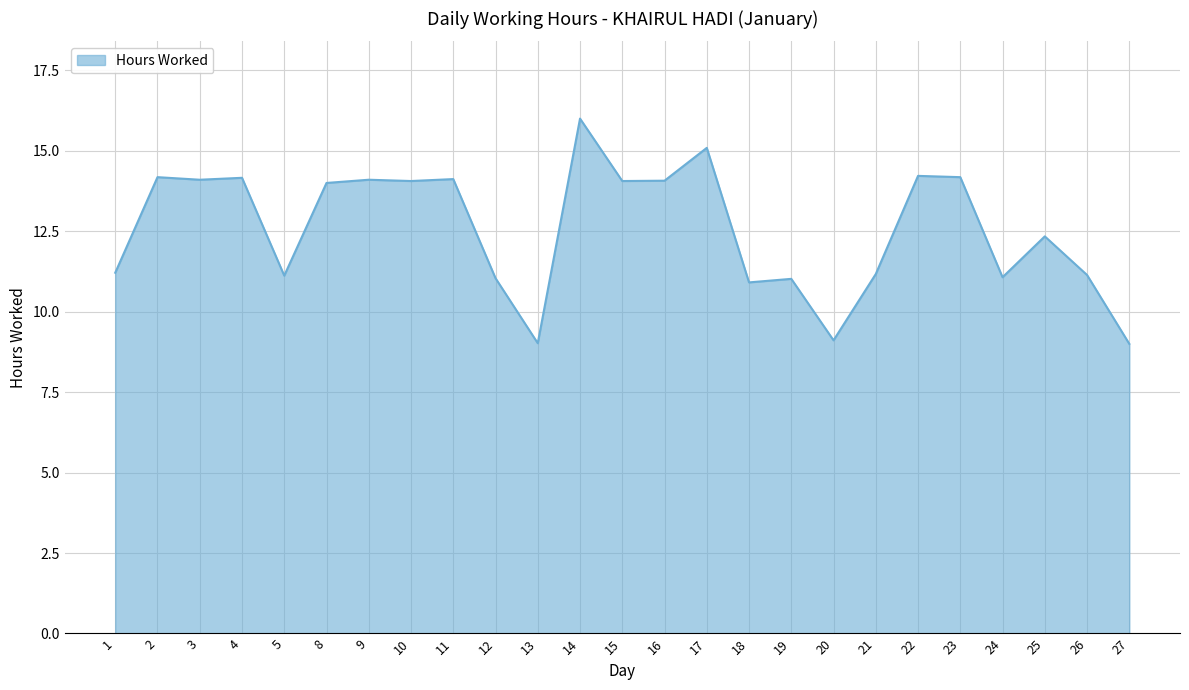

How many lines are shown in the chart?

1